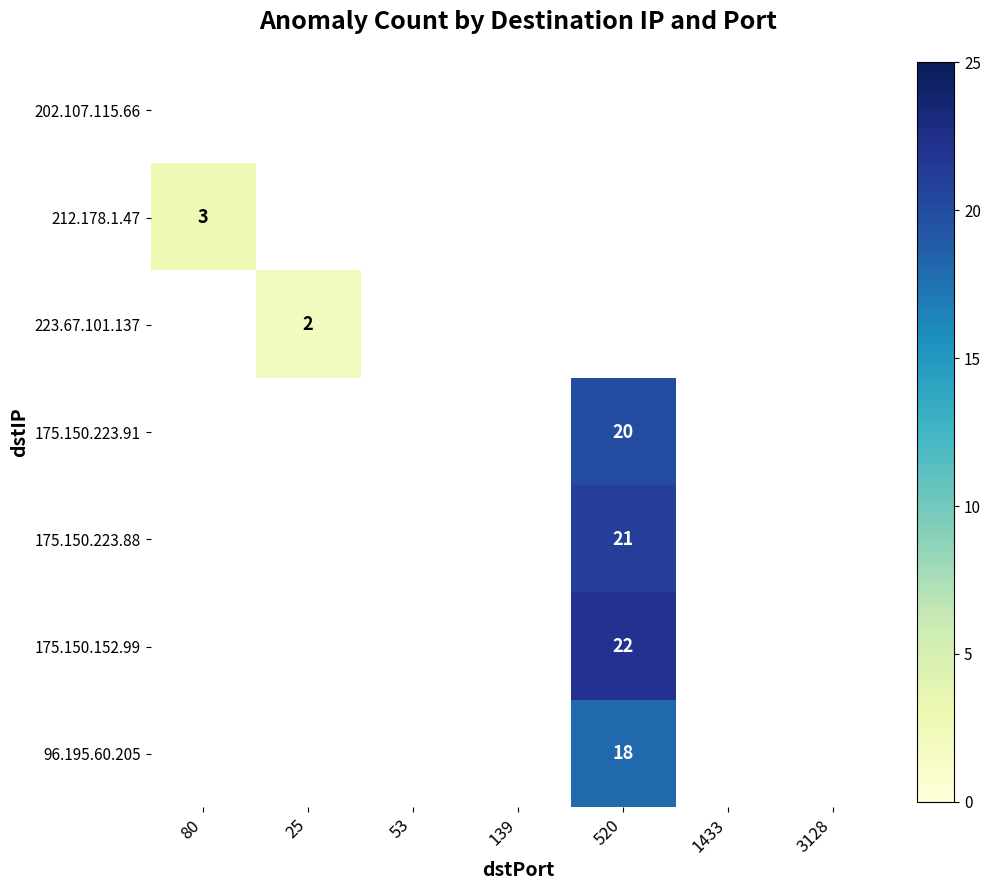

Is it true that 223.67.101.137 equals 3 at 25?

False